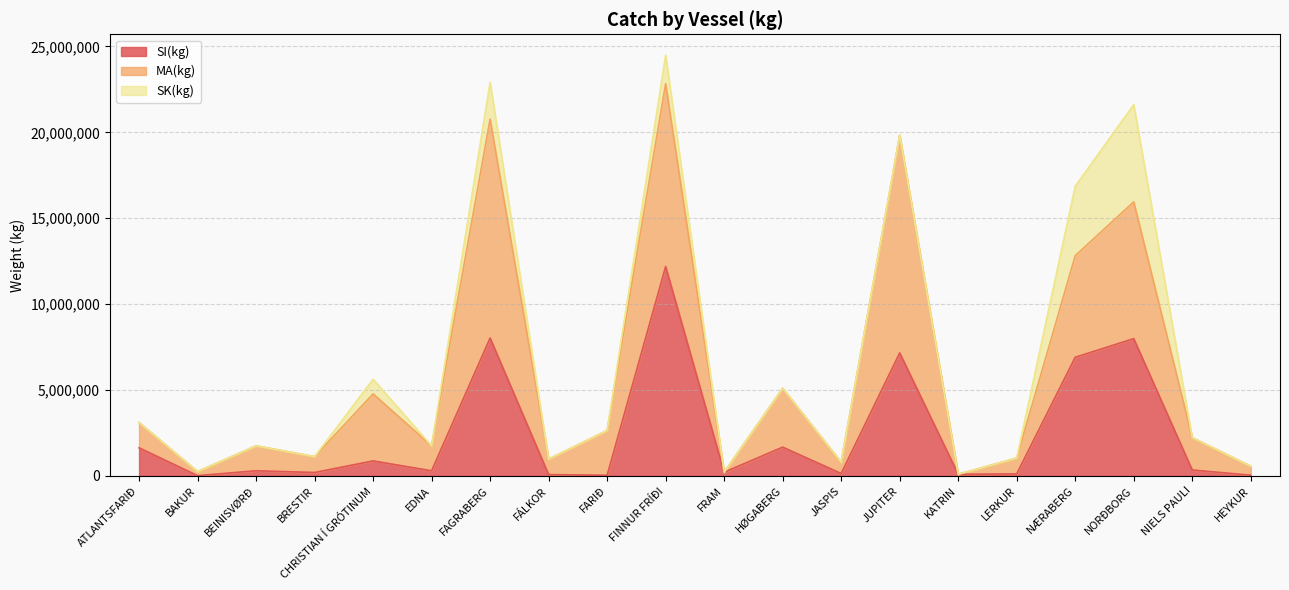

Reading right to left, transcribe all the data shown in this chart.

SI(kg): 36298	341089	7987619	6902630	113273	91500	7157081	137040	1670990	210115	12186064	32000	73610	8025331	294985	869032	194392	294985	11610	1631484
MA(kg): 521981	1881718	7963178	5914294	921261	0	12666840	650620	3425570	0	10646937	2607005	898884	12742638	1451926	3901836	922854	1451926	235877	1471395
SK(kg): 0	0	5660780	4044182	0	0	24902	0	0	0	1650689	0	0	2147096	0	852302	0	0	0	0